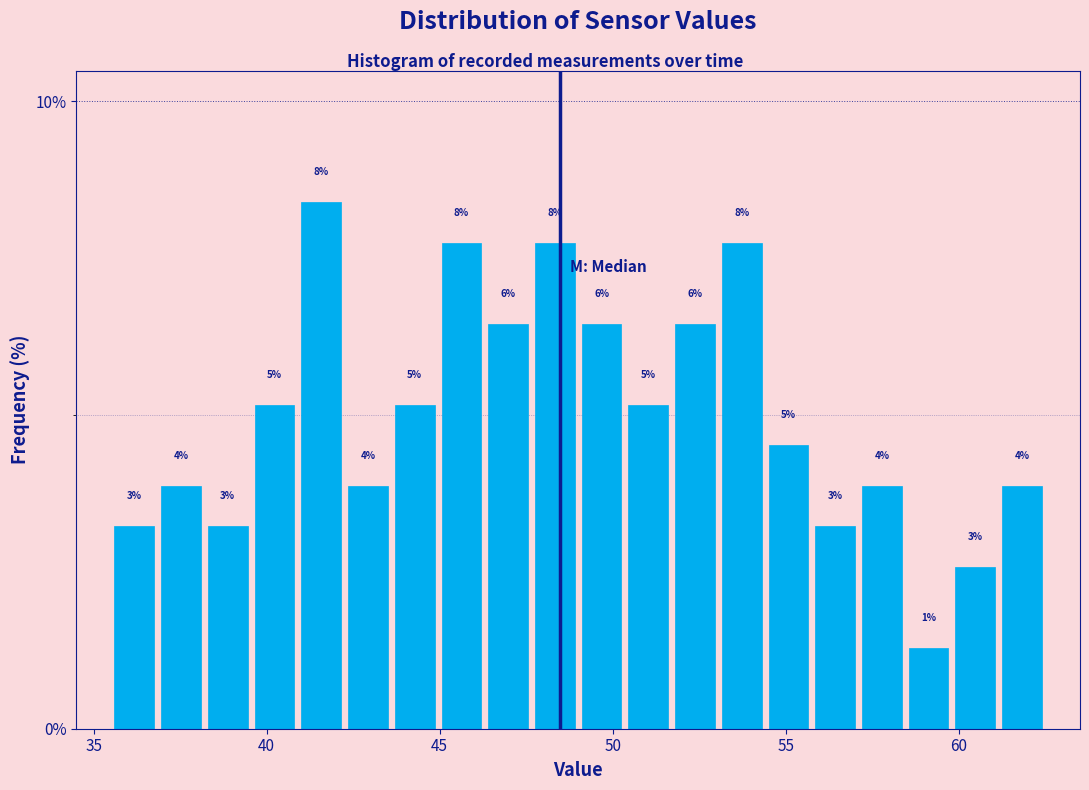

Read against the x-axis, roughly where is the centre of the tallest bar?

41.5